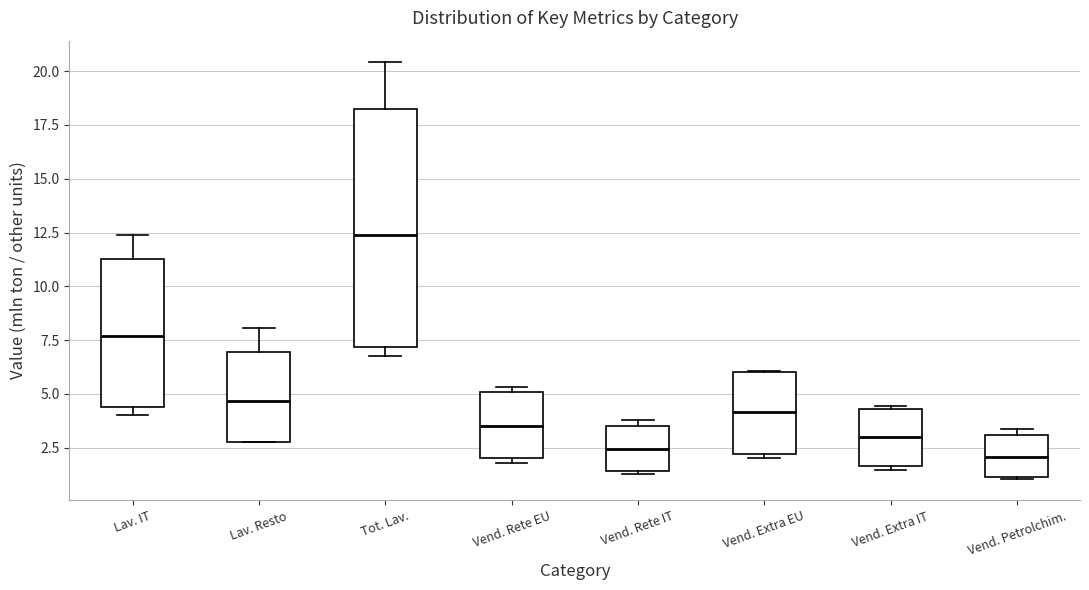

Reading left to right, read every box against the y-axis: the position of its median line, the range the box covers, and the ends of its whiskers. The values are not printed on the chart, so give them approximately, as read against the axis.

Lav. IT: median 7.5, box 4.5 to 11.5, whiskers 4.0 to 12.5
Lav. Resto: median 4.5, box 3.0 to 7.0, whiskers 3.0 to 8.0
Tot. Lav.: median 12.5, box 7.0 to 18.0, whiskers 7.0 (just below the box's lower edge) to 20.5
Vend. Rete EU: median 3.5, box 2.0 to 5.0, whiskers 2.0 (just below the box's lower edge) to 5.5
Vend. Rete IT: median 2.5, box 1.5 to 3.5, whiskers 1.5 to 4.0
Vend. Extra EU: median 4.0, box 2.0 to 6.0, whiskers 2.0 (just below the box's lower edge) to 6.0
Vend. Extra IT: median 3.0, box 1.5 to 4.5, whiskers 1.5 (just below the box's lower edge) to 4.5 (just above the box's upper edge)
Vend. Petrolchim.: median 2.0, box 1.0 to 3.0, whiskers 1.0 to 3.5